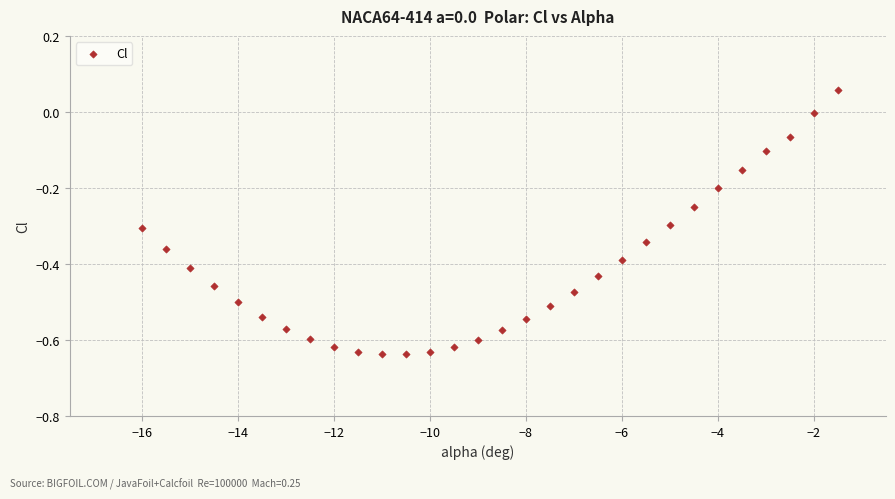

What is the range of Y values (max minus min)?

0.7